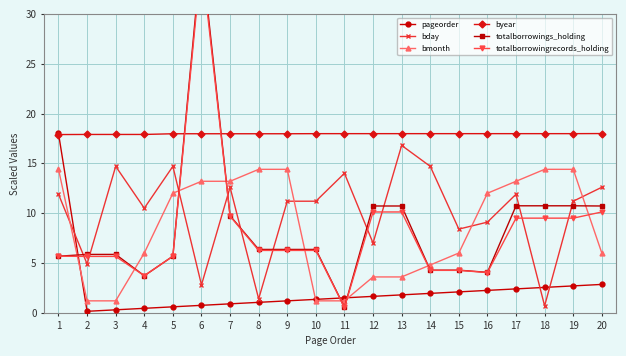

What value does the pageorder series have at 14?

1.9